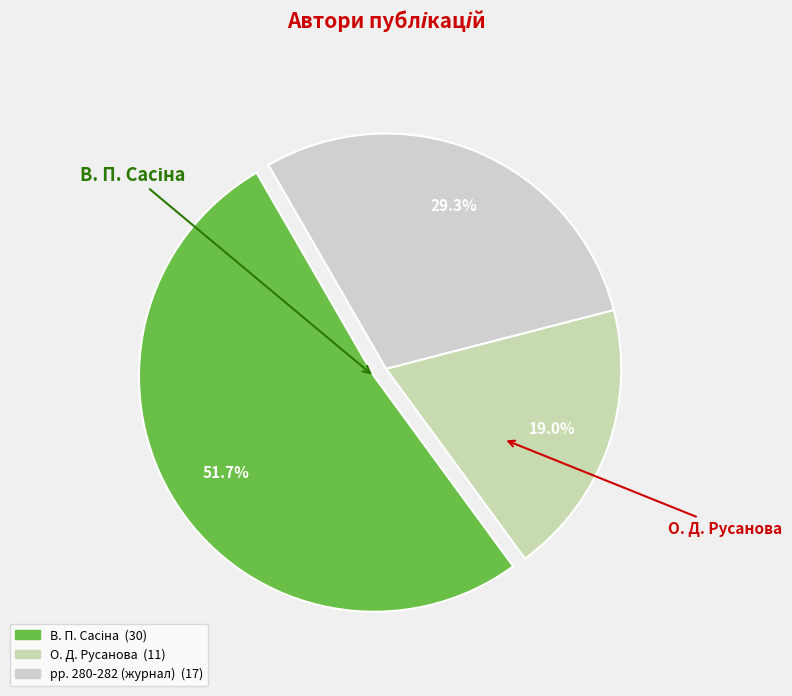

How many slices are in this pie chart?

3